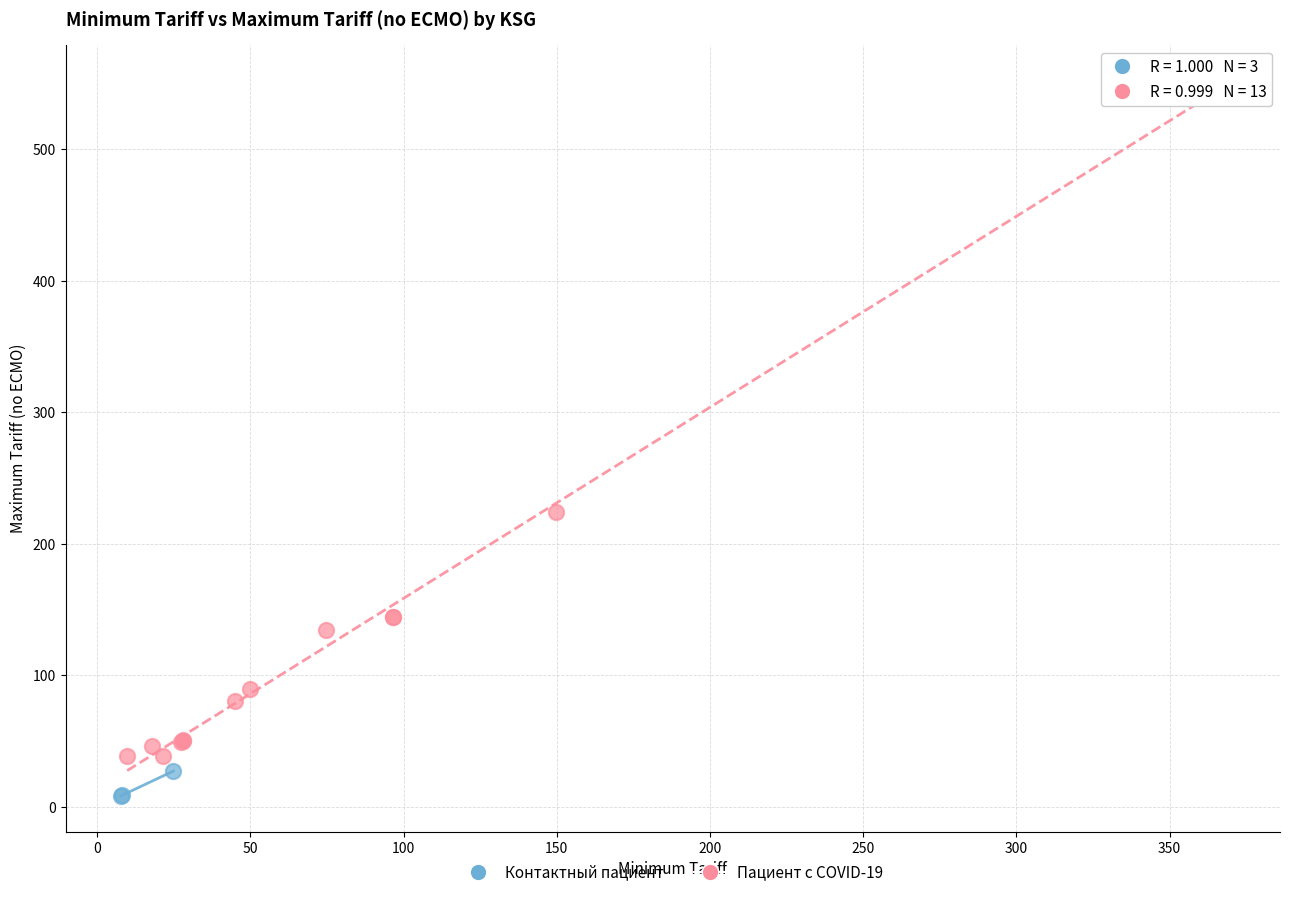

Which series has the widest spread of Y values?

Пациент с COVID-19